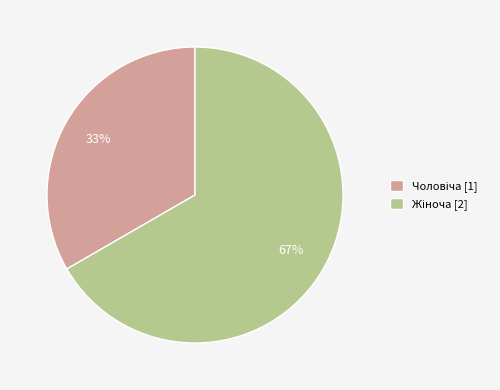

To the nearest percent, what is the average slice percentage?

50%